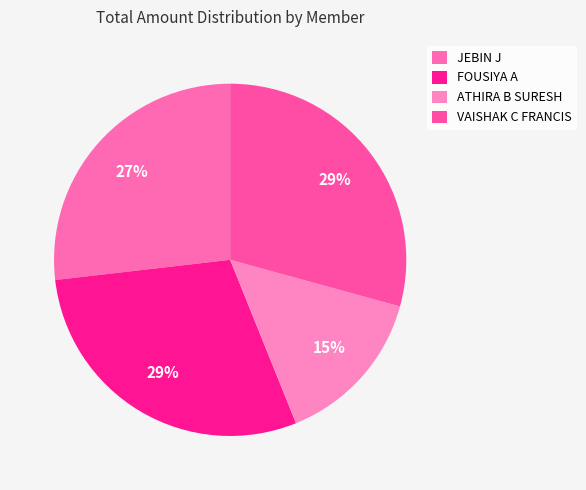

What percentage is the ATHIRA B SURESH slice, to the nearest percent?

15%